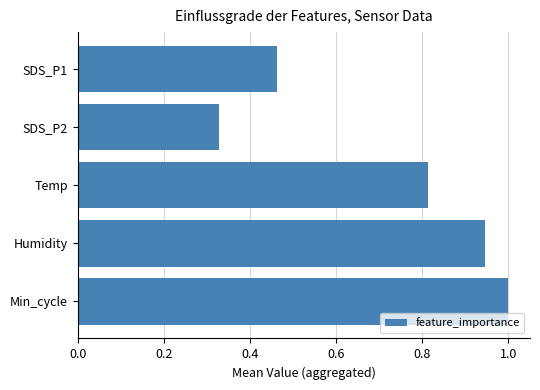

Which label corresponds to the smallest value in the chart?

SDS_P2